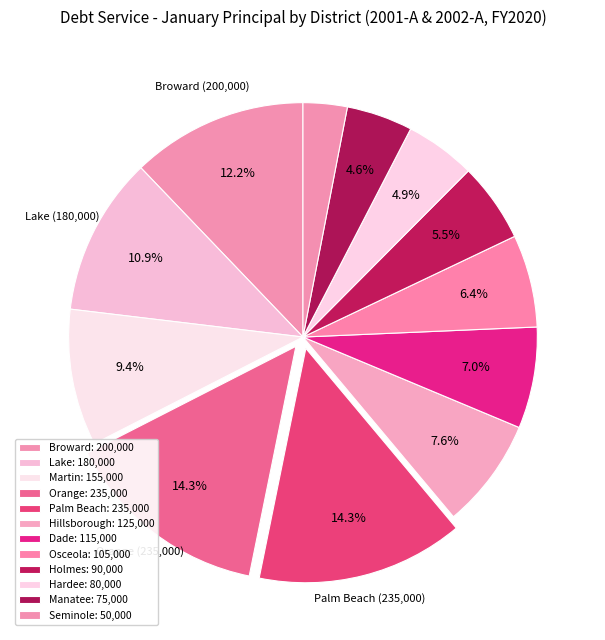

Count the number of slices in the pie.

12